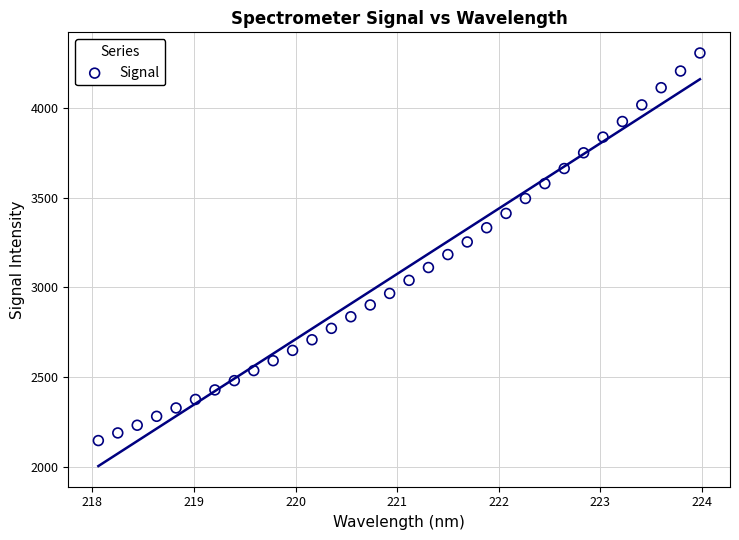

What is the range of X values (max minus min)?

5.9